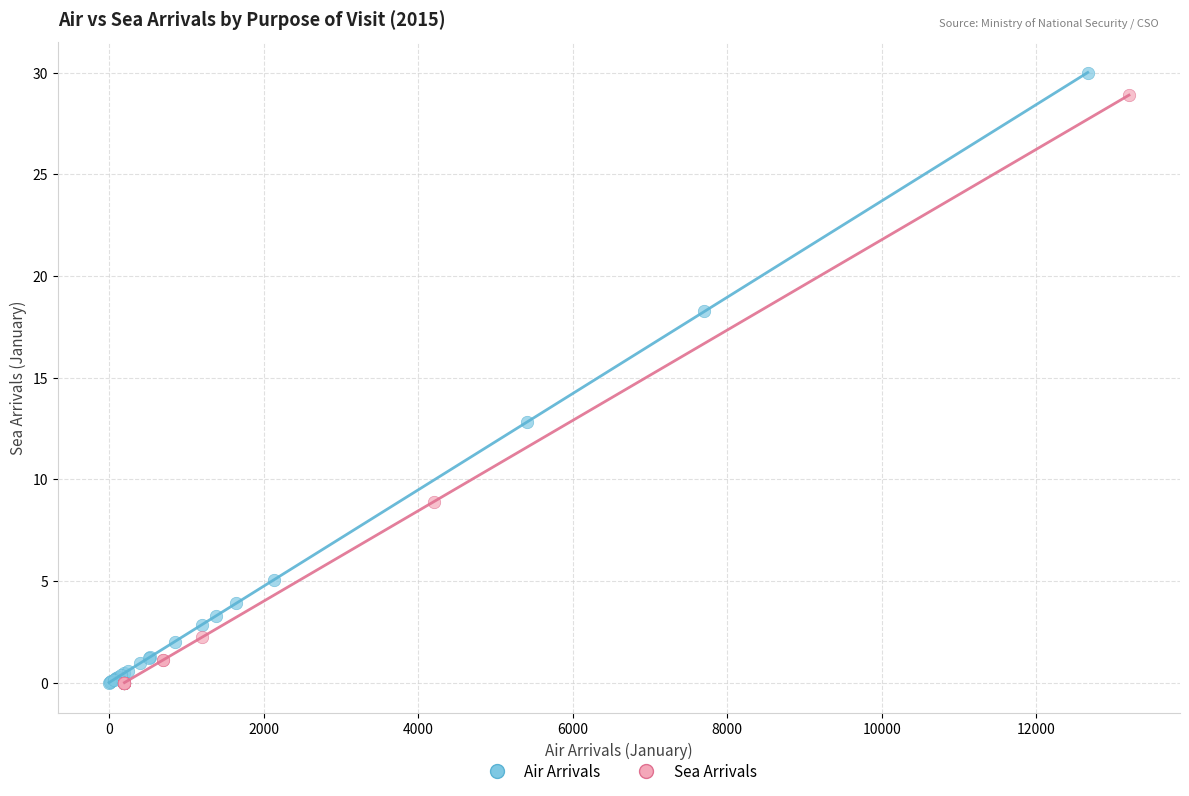

Which series reaches the maximum Y coordinate?

Air Arrivals